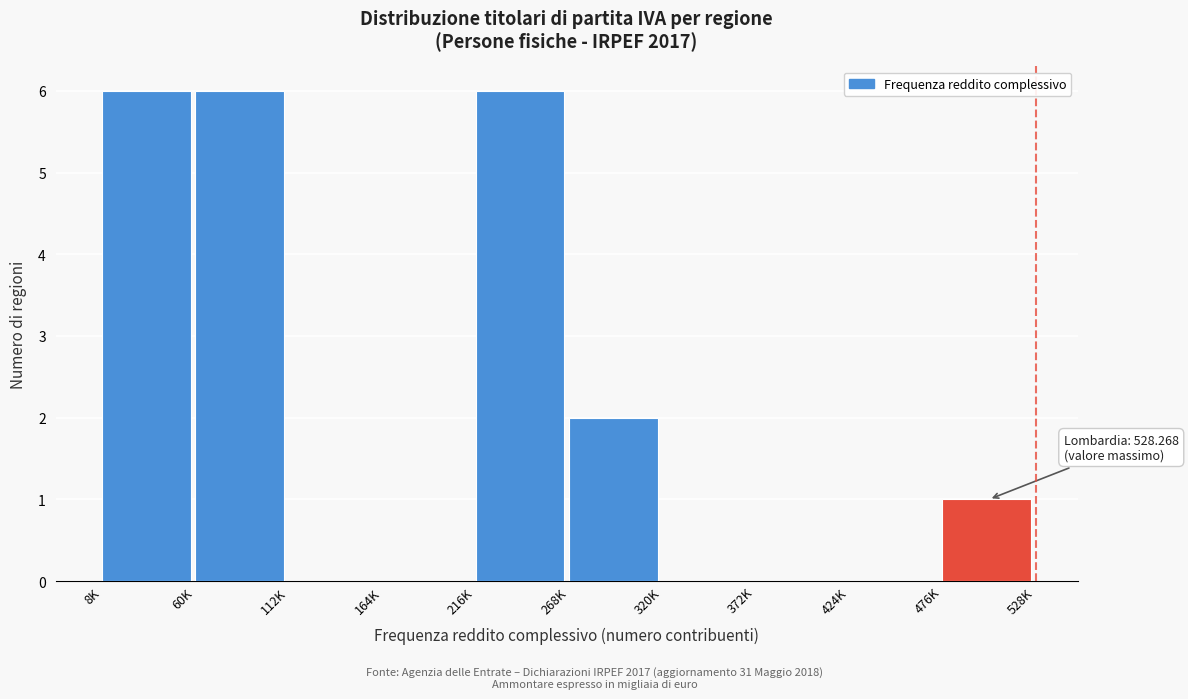

Reading left to right, list all the values displayed in this chart.

8K=6	60K=6	112K=0	164K=0	216K=6	268K=2	320K=0	372K=0	424K=0	476K=1